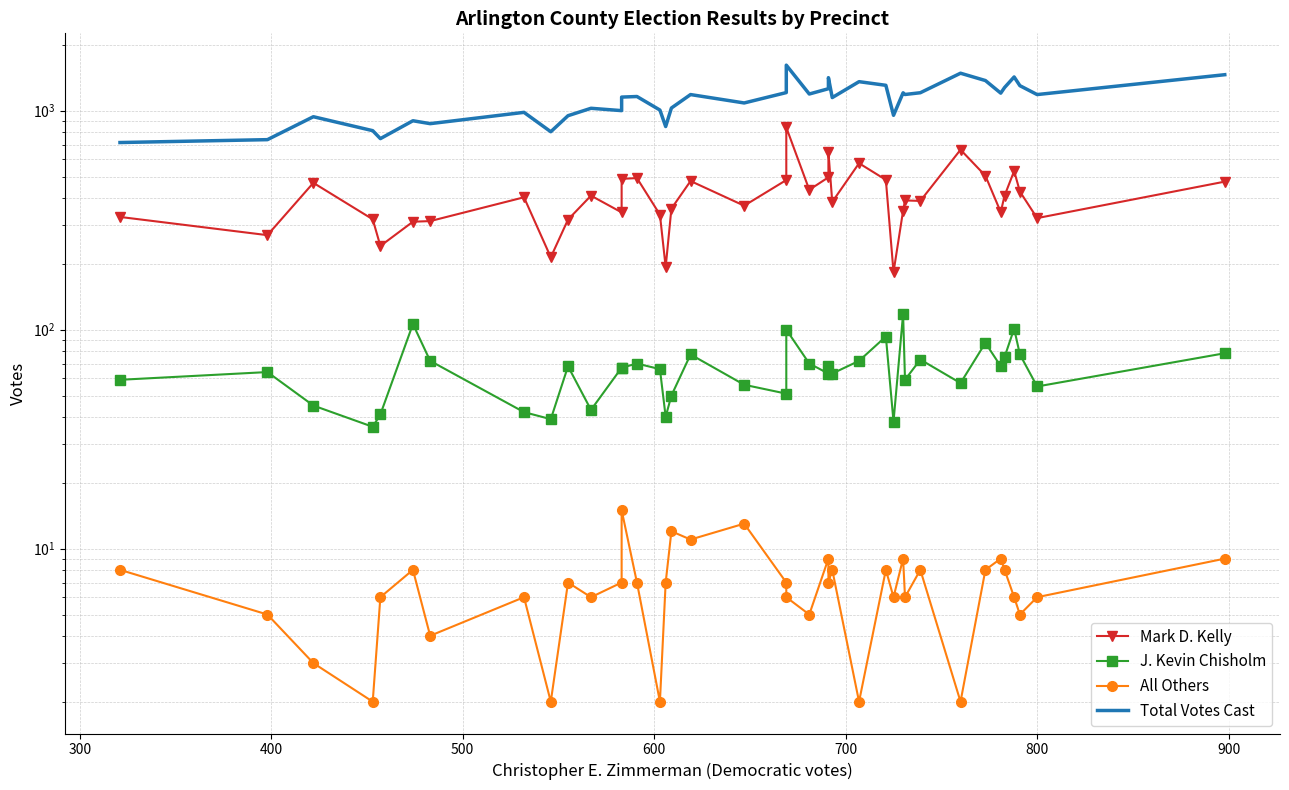

True or false: J. Kevin Chisholm and All Others cross at least once.

False